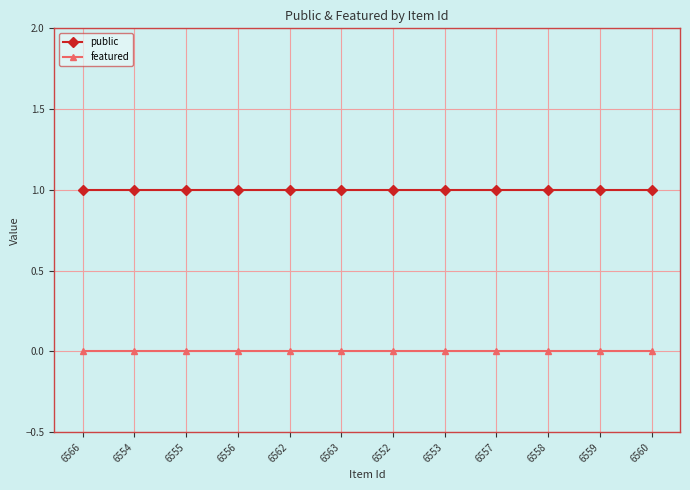

How many lines are shown in the chart?

2